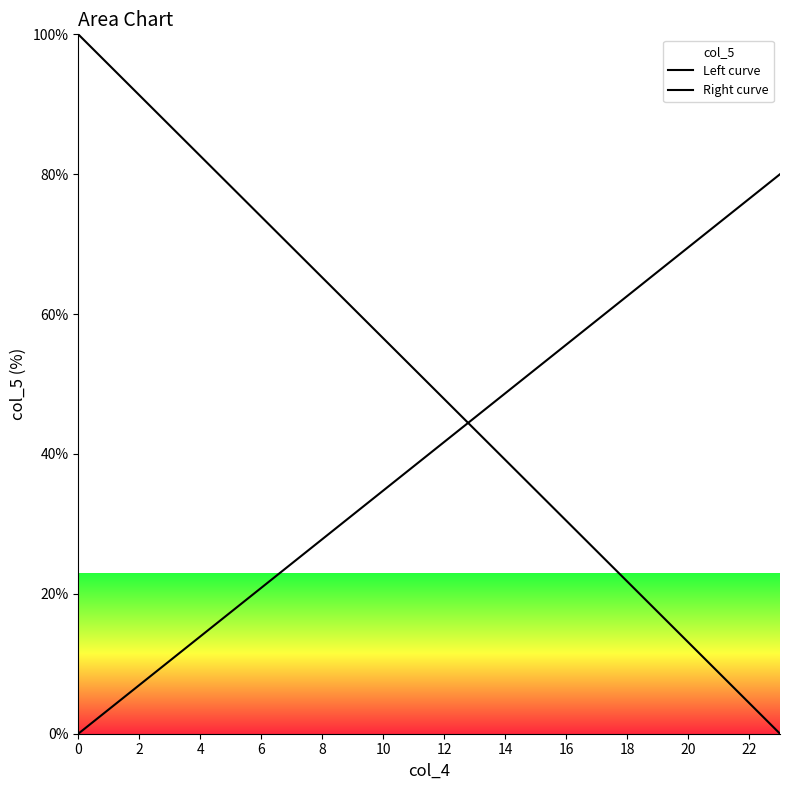

What is the average value of the Left curve series?

50.0